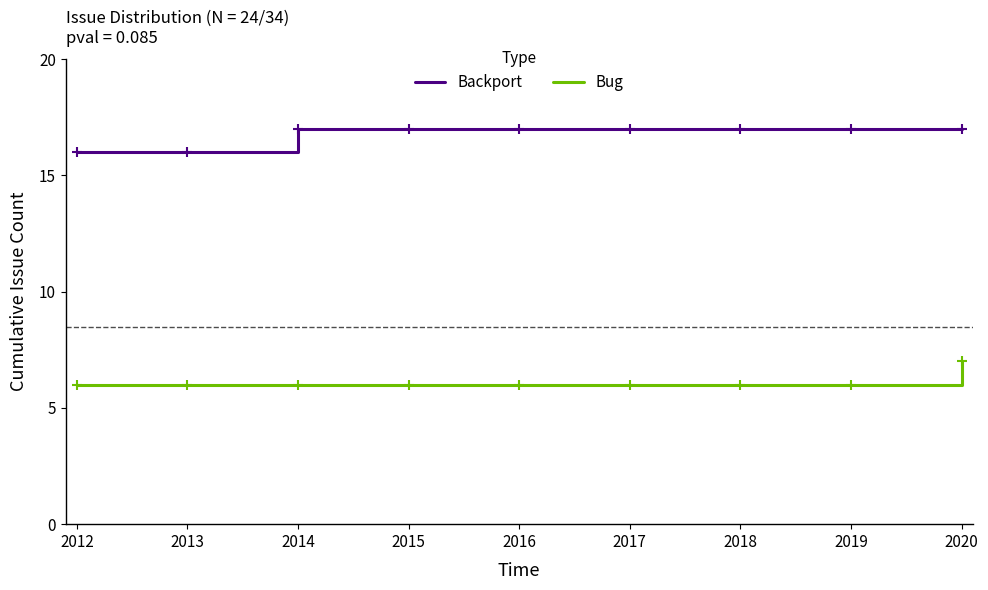

What is the lowest value of the Bug series?

6